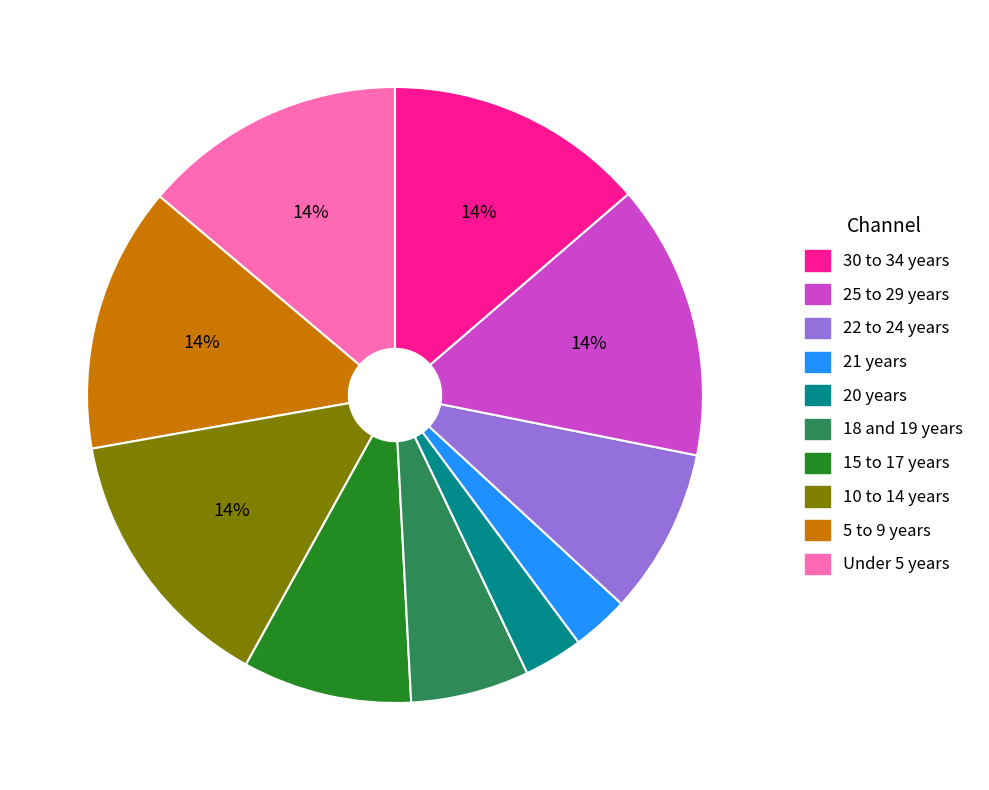

To the nearest percent, what is the difference between the largest and smallest slice percentages?

11%